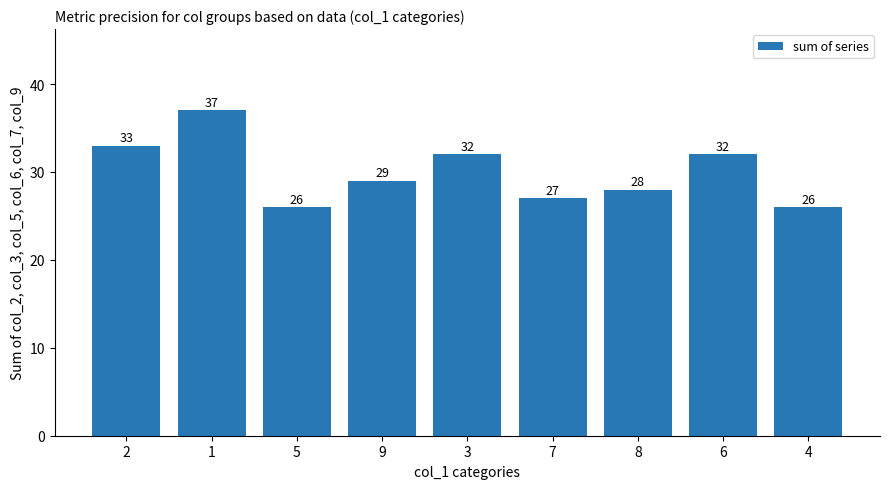

What position from the right is 8?

3